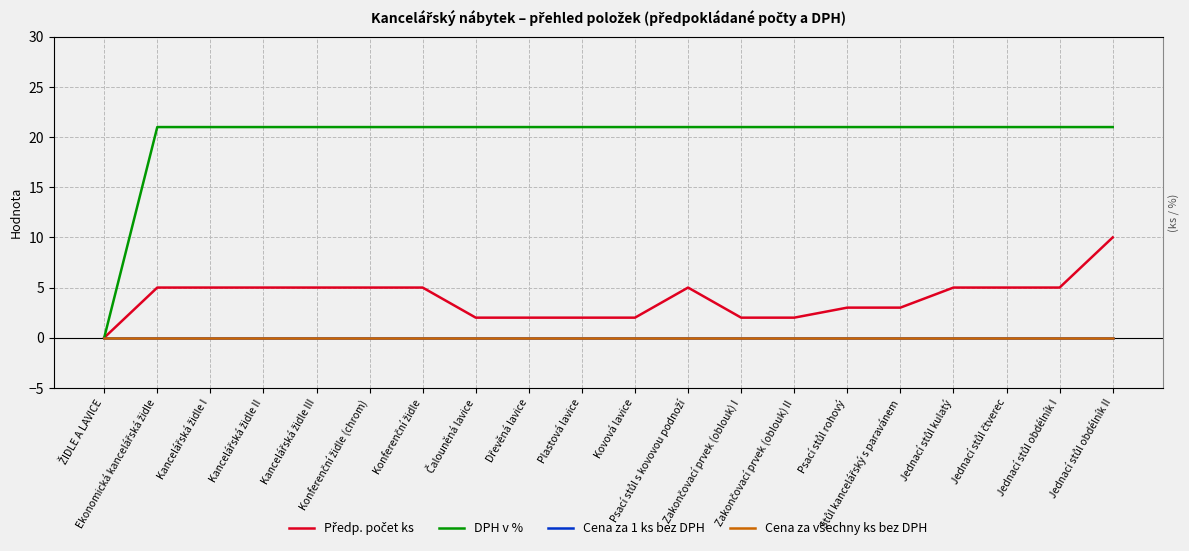

How many values in the DPH v % series are below 21?

1